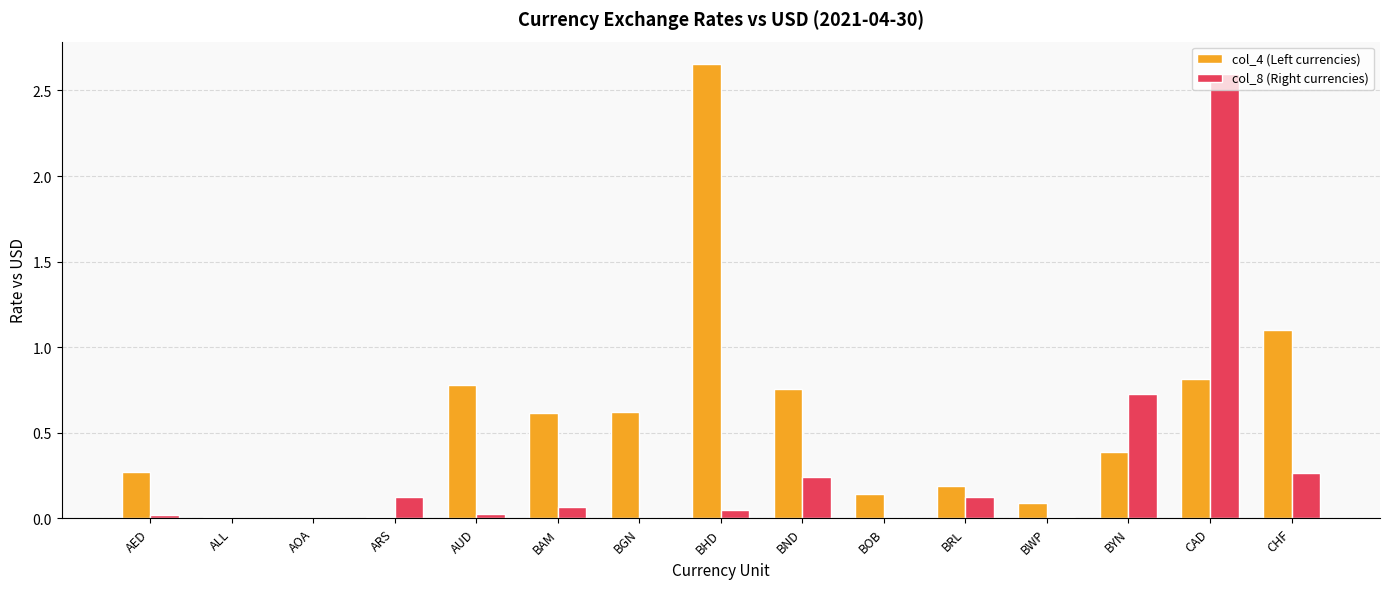

What is the sum of the col_8 (Right currencies) values at BND and BYN?

1.0